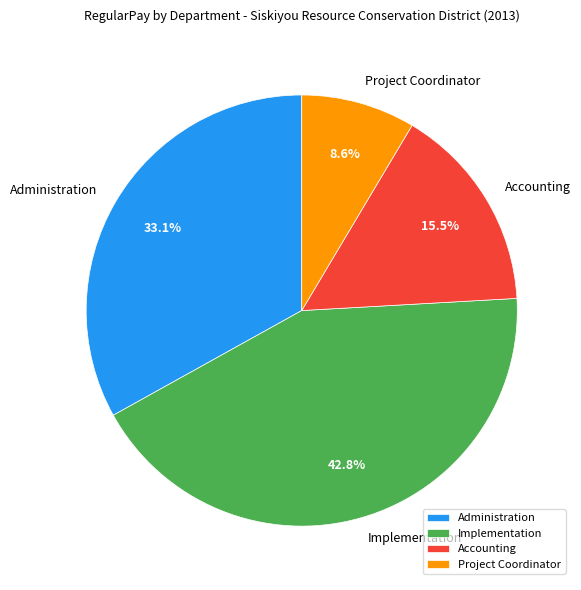

Which has a higher value, Accounting or Administration?

Administration